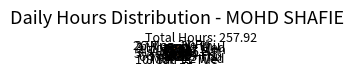

Is the sum of 12 Wed and 8 Sat greater than half?

No